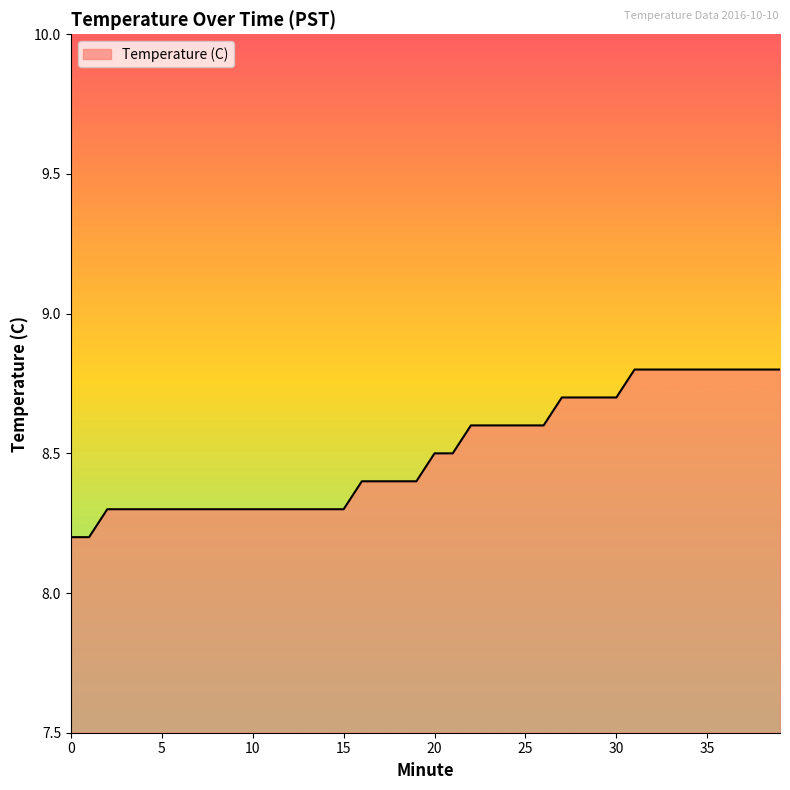

What is the difference between the second highest and second lowest values?

0.6